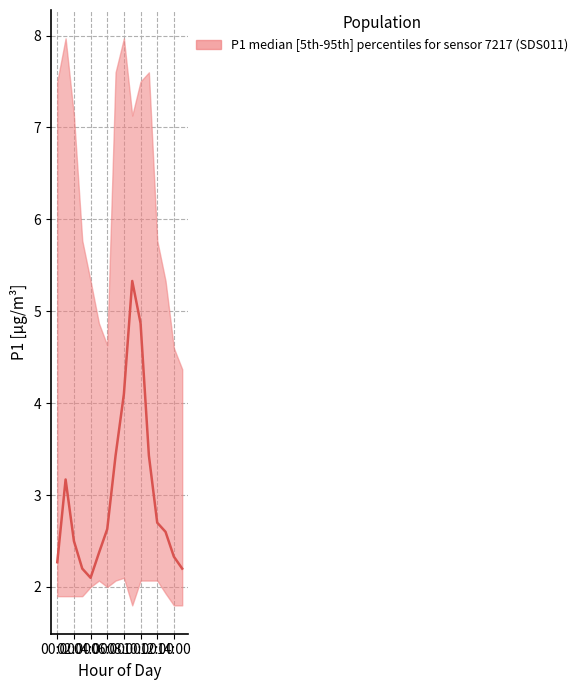

What is the difference between the maximum and minimum values in the P1_median series?

3.2